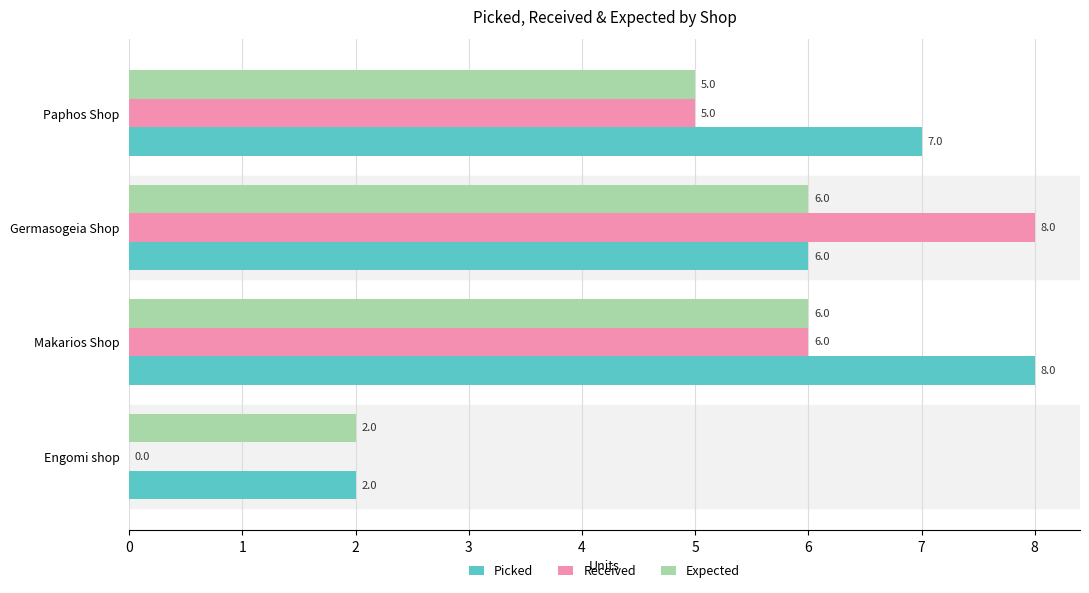

Is it true that Expected equals 1 at Paphos Shop?

False